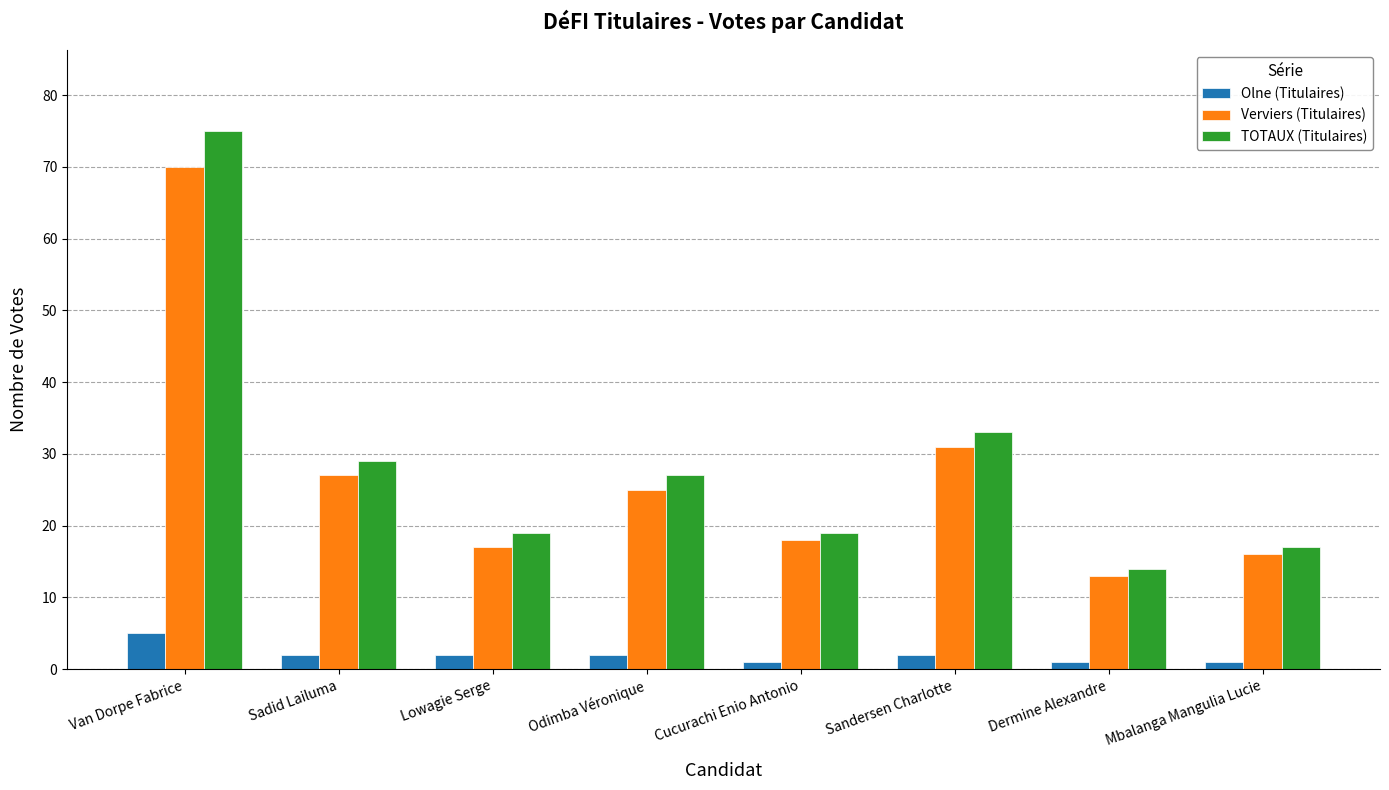

What value does the Verviers (Titulaires) series have at Sadid Lailuma, to the nearest 5?

25